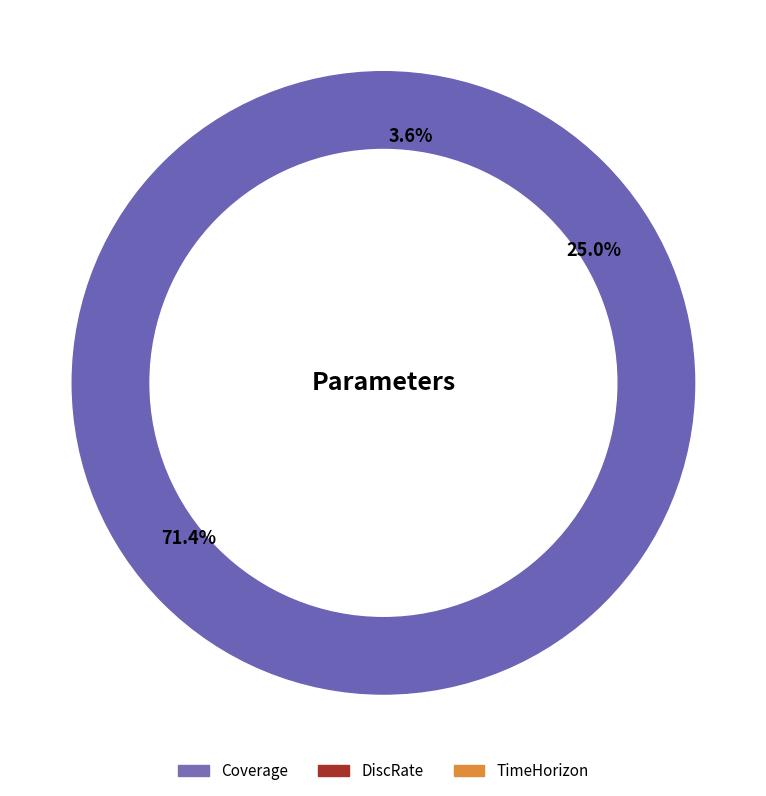

What is the smallest slice in the pie chart?

Coverage